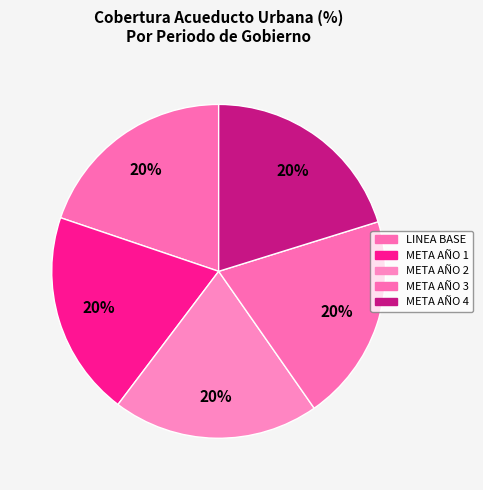

Count the number of slices in the pie.

5